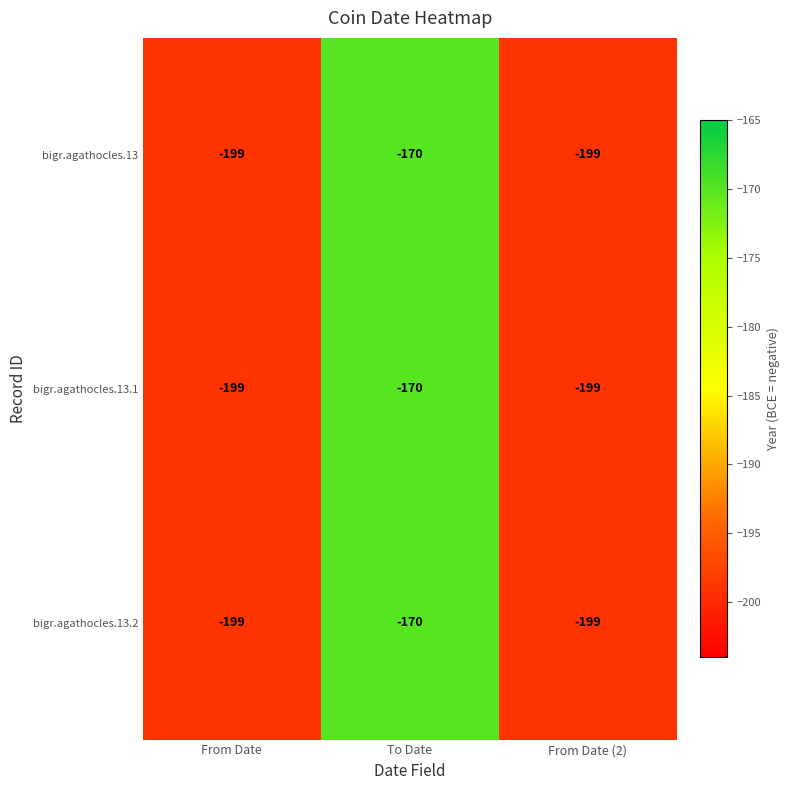

How many data points in bigr.agathocles.13.1 are above -199?

1